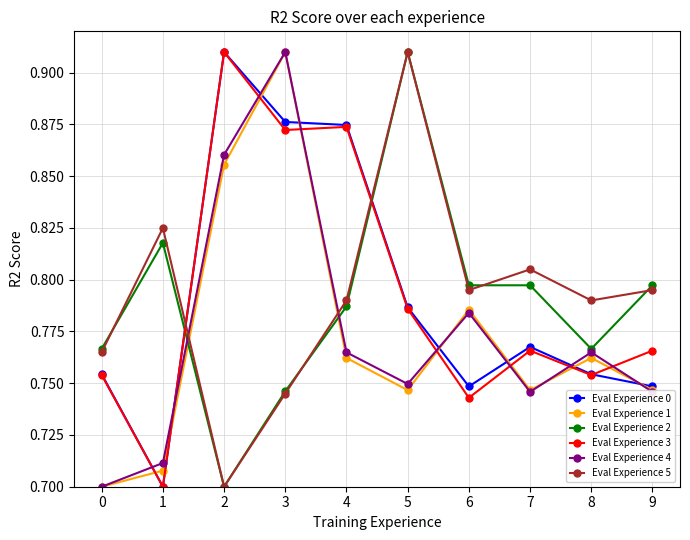

Which category has the highest value in the Eval Experience 5 series?

5